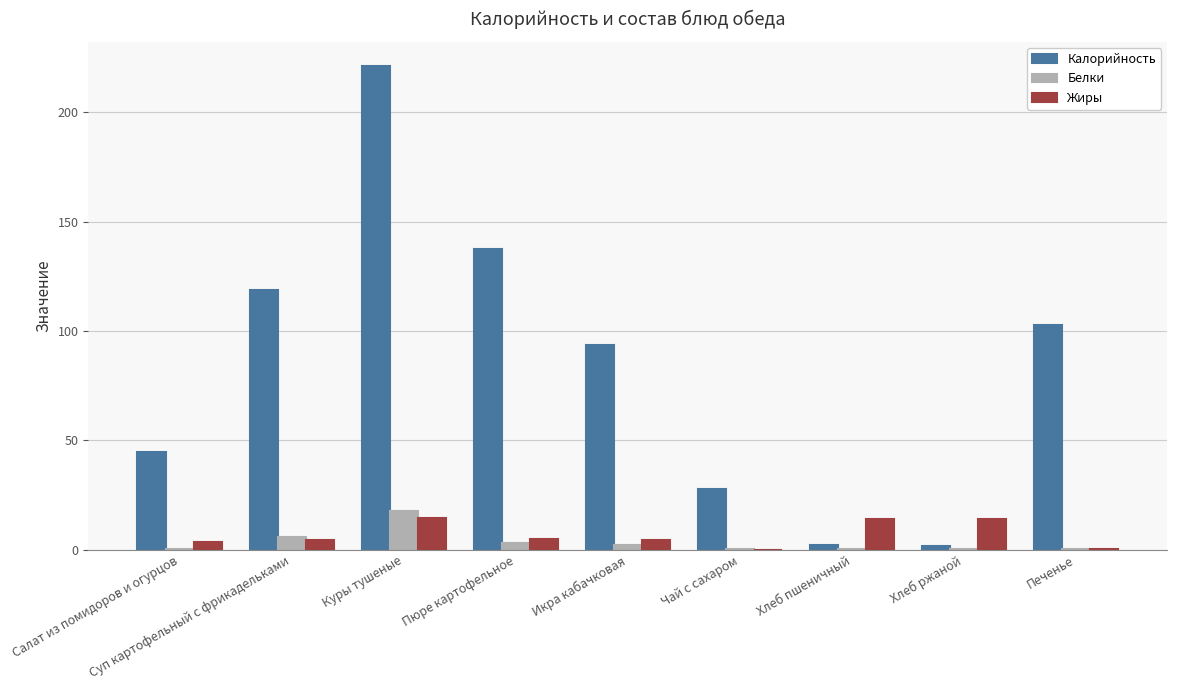

The Жиры series shows 14.1 at Хлеб ржаной. True or false?

True